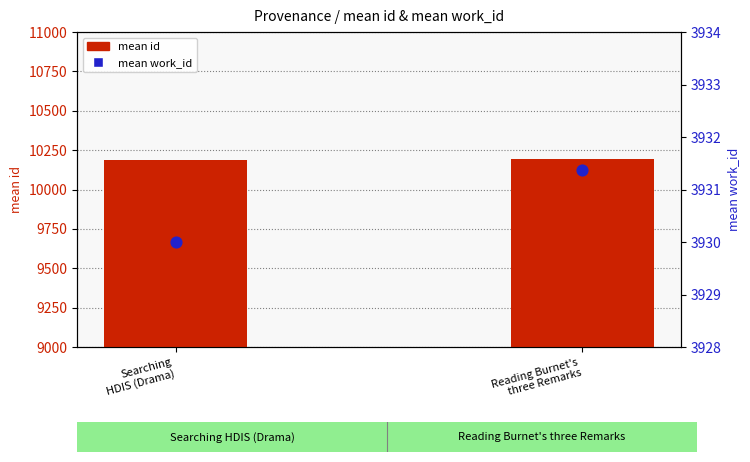

At which category is the sum across all series the highest?

Reading Burnet's
three Remarks